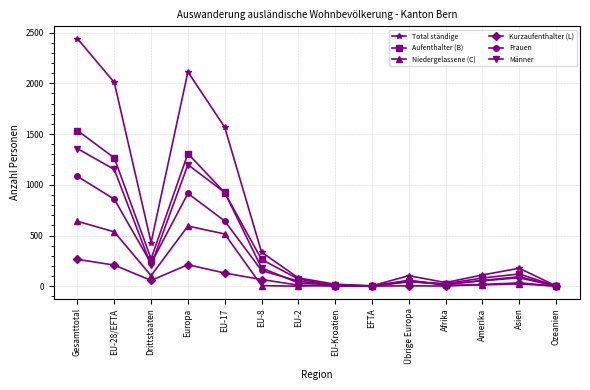

At which category does Kurzaufenthalter (L) reach its first local valley?

Drittstaaten